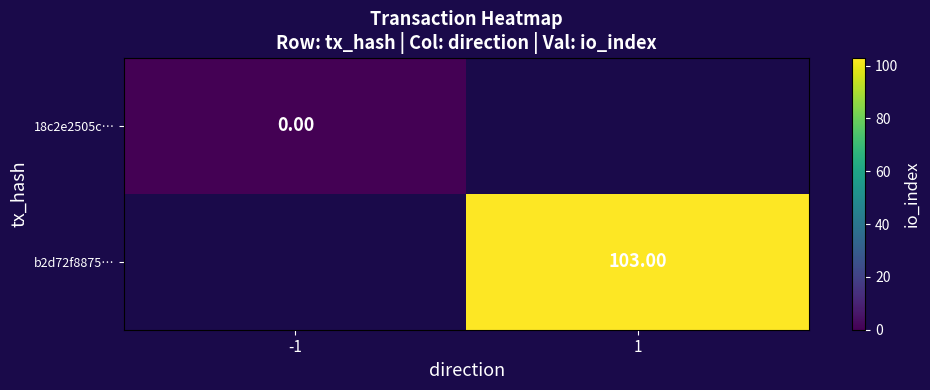

Where is 18c2e2505c… nearest to the value 0?

-1